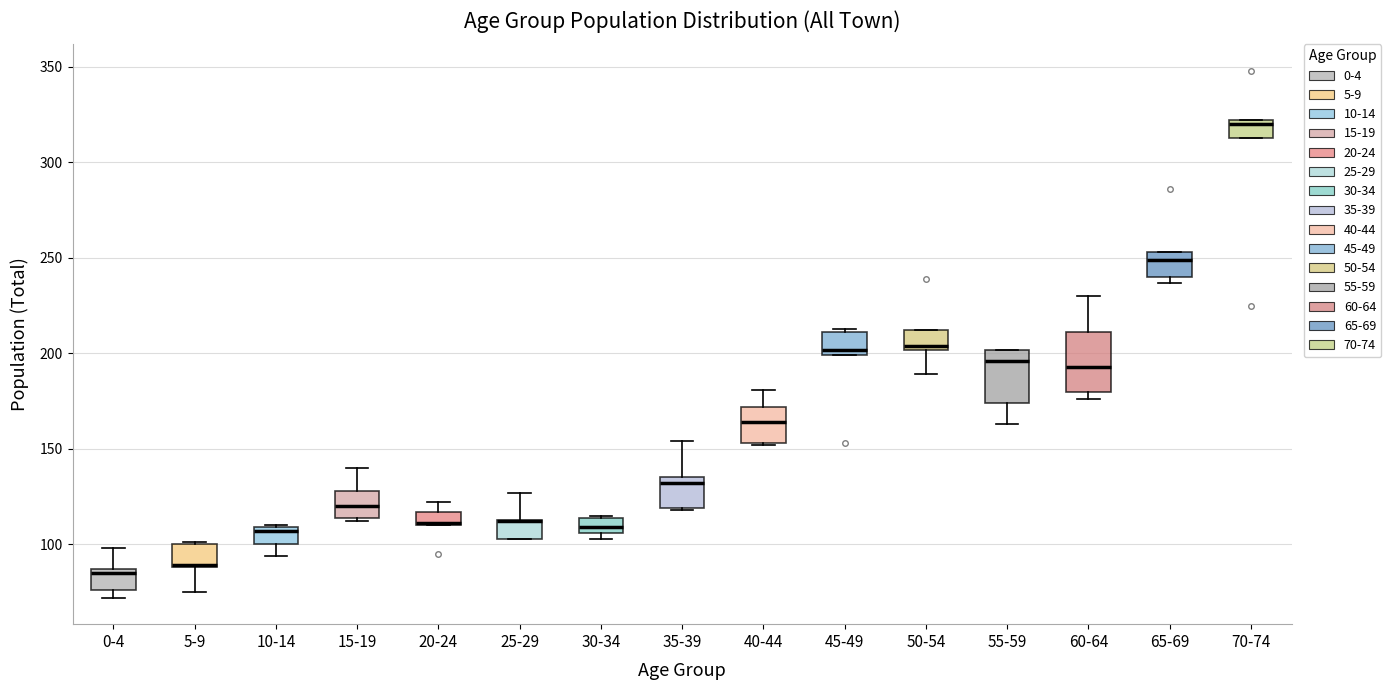

Where is the upper edge of the box for 35-39 on the y-axis? The values are not printed on the chart, so give them approximately, as read against the axis.

135